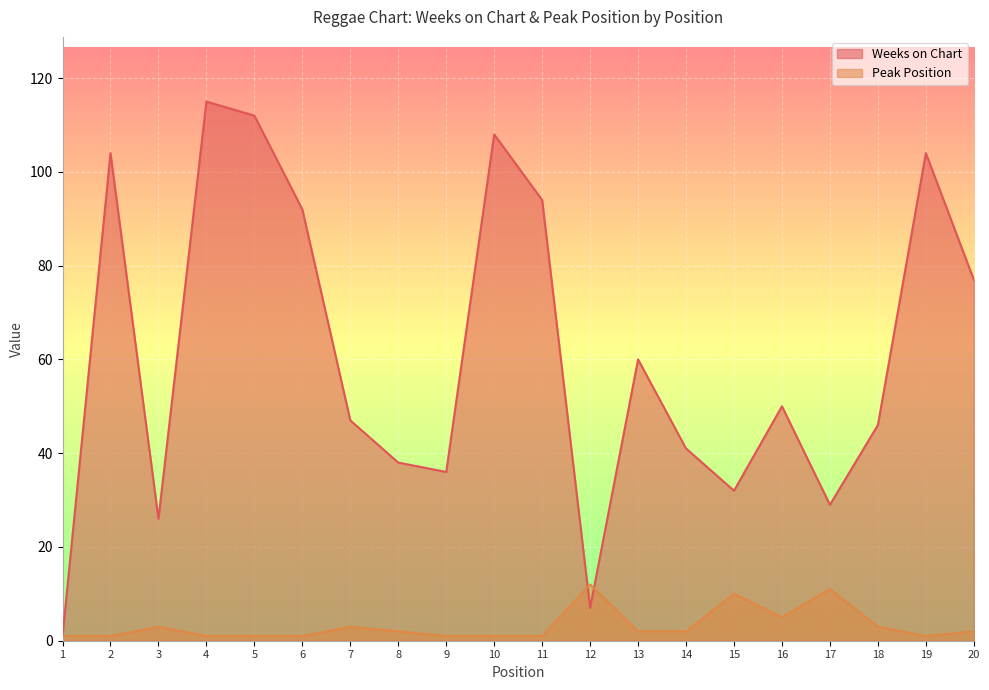

What is the value of the Peak Position point at the 7th from the left?

3